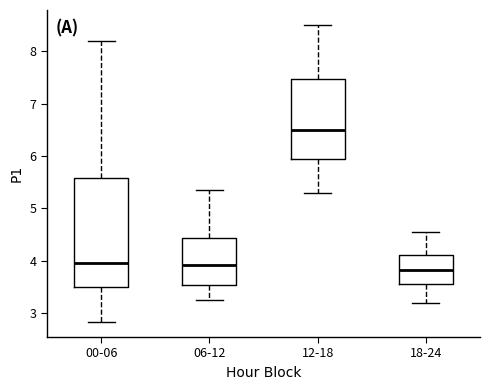

Which box is the tallest, from its lower edge to its upper edge?

00-06